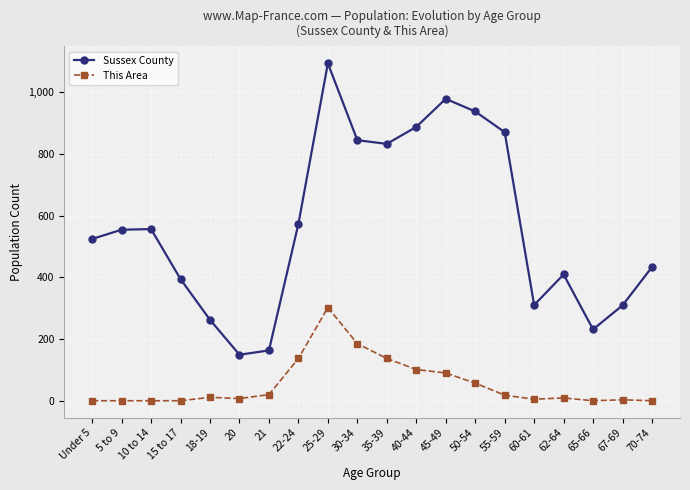

The Sussex County series shows 556 at 10 to 14. True or false?

True